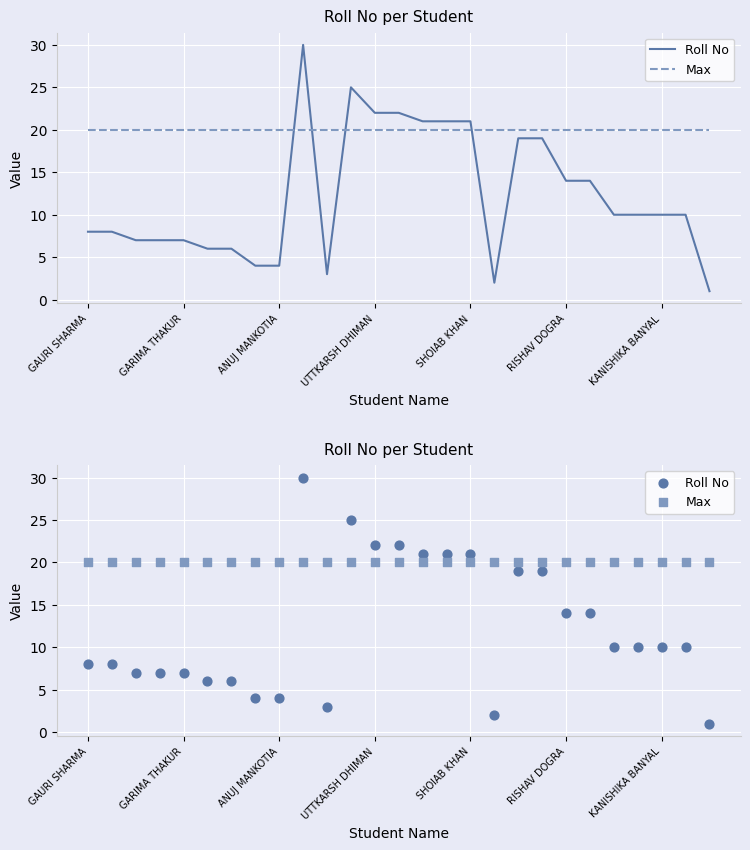

What are all the series names shown in the legend?

Roll No, Max